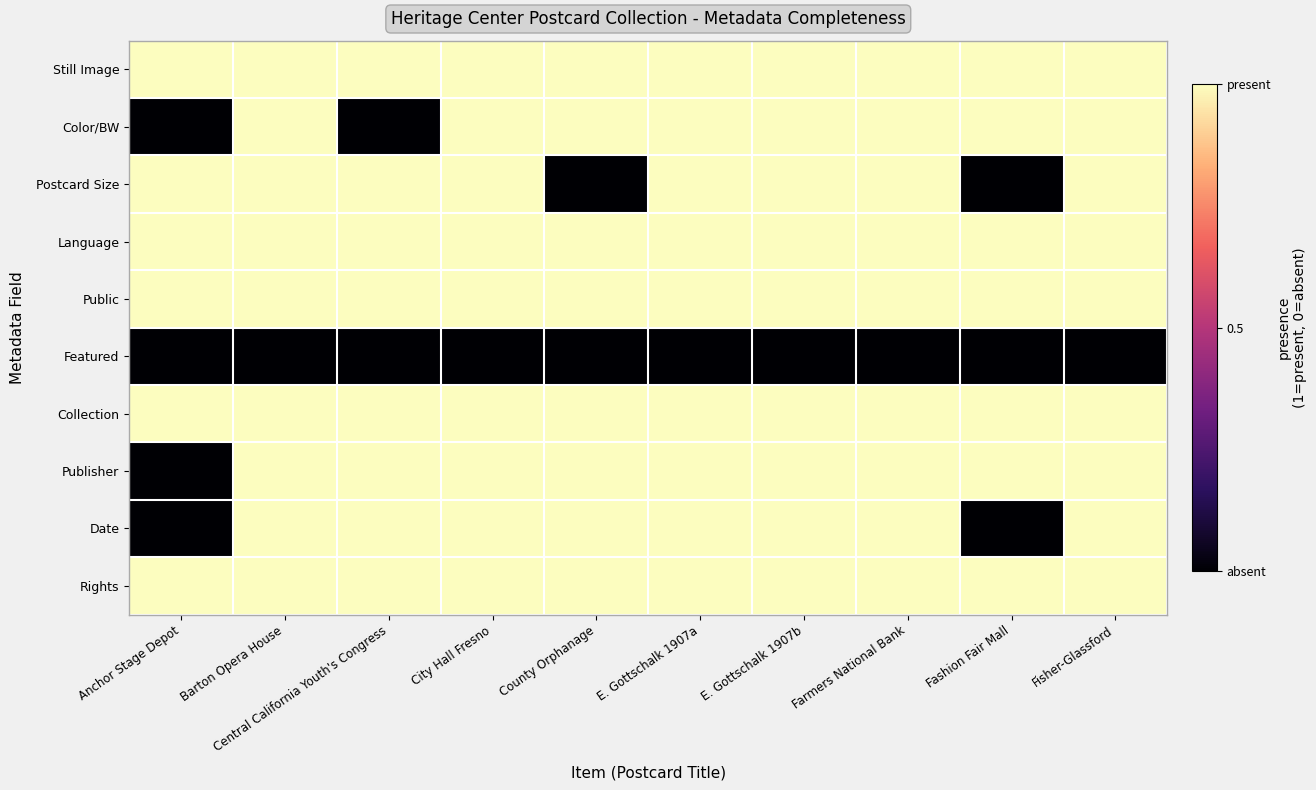

What is the spread (max minus min) of values at Fisher-Glassford?

1